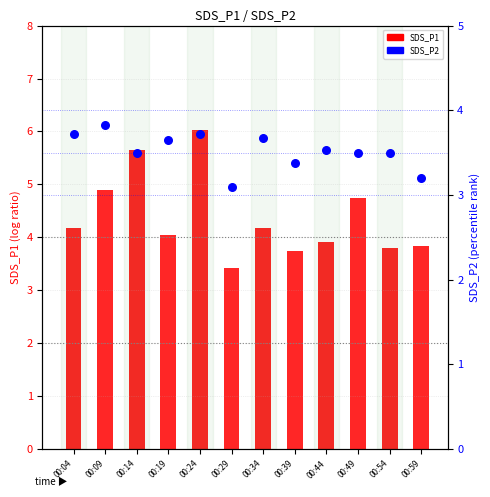

At how many categories does at least one series exceed 3?

12